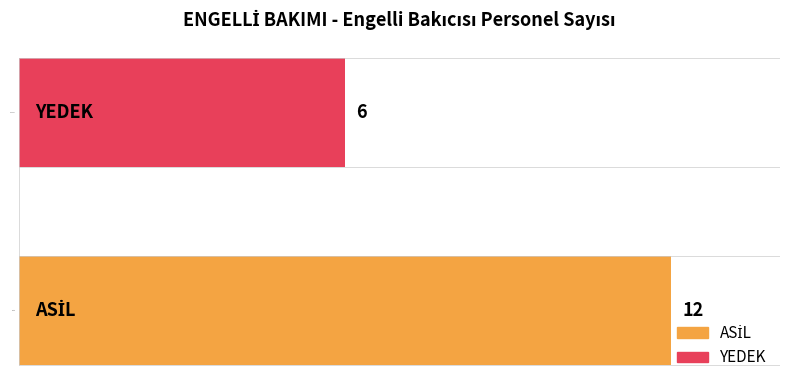

What is the sum of all values?

18